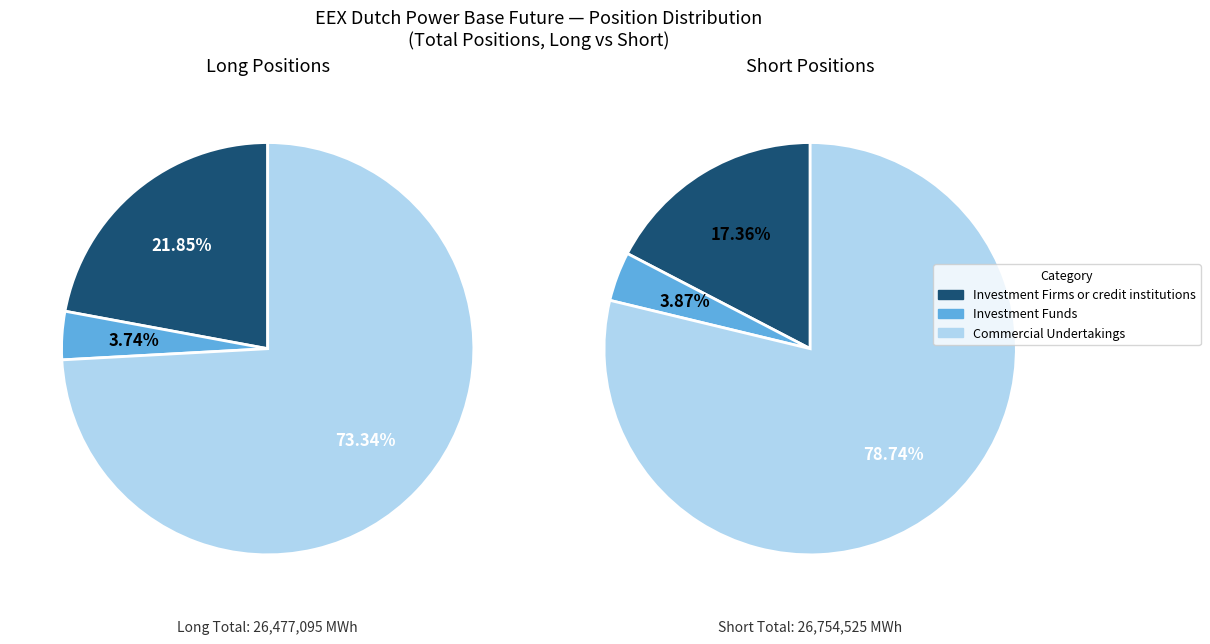

True or false: Short accounts for 58% of the total.

False